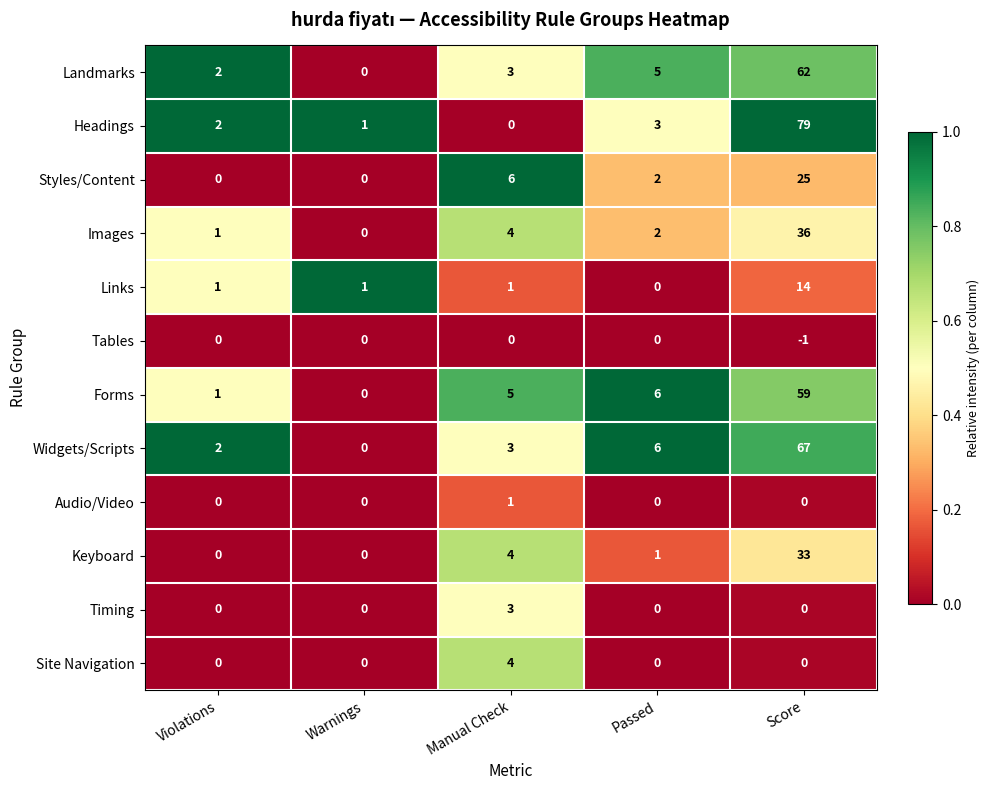

Read the Landmarks value at Score, to the nearest 5.

60